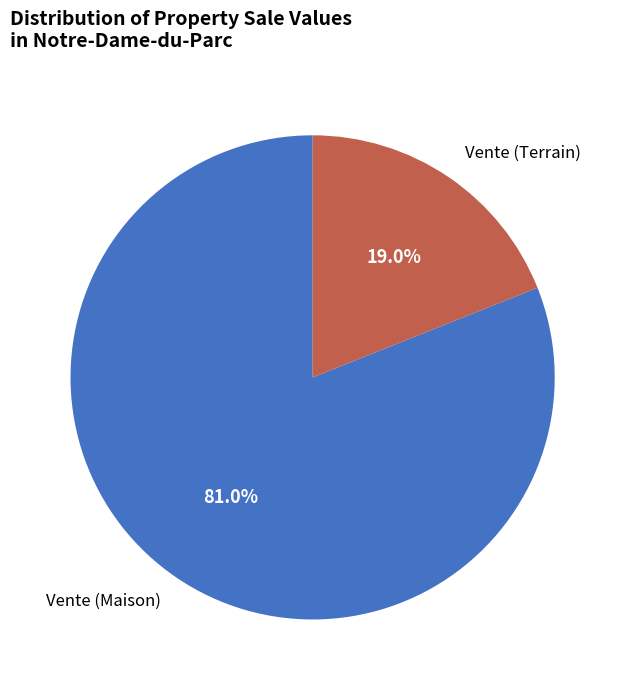

Which category has the biggest portion of the pie?

Vente (Maison)